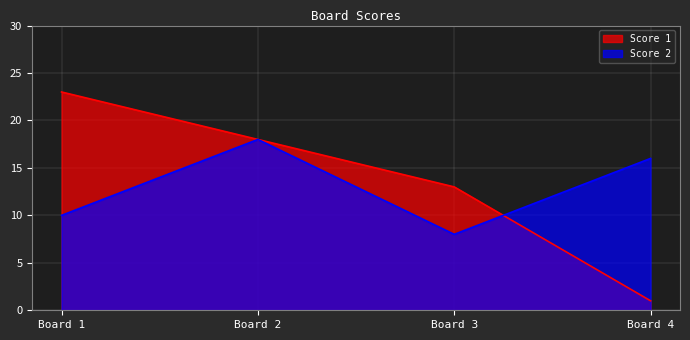

Does the chart display data point markers on the line(s)?

No